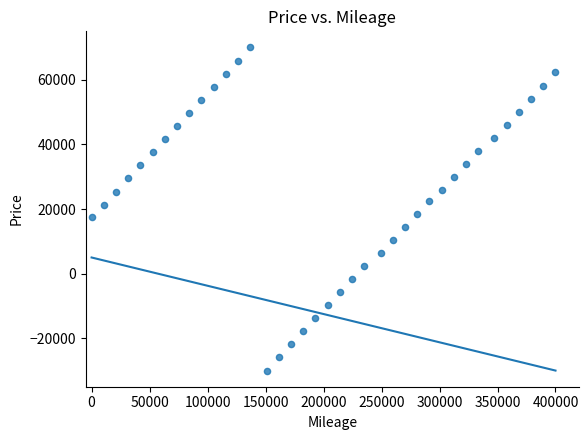

What is the range of Y values (max minus min)?

100000.0